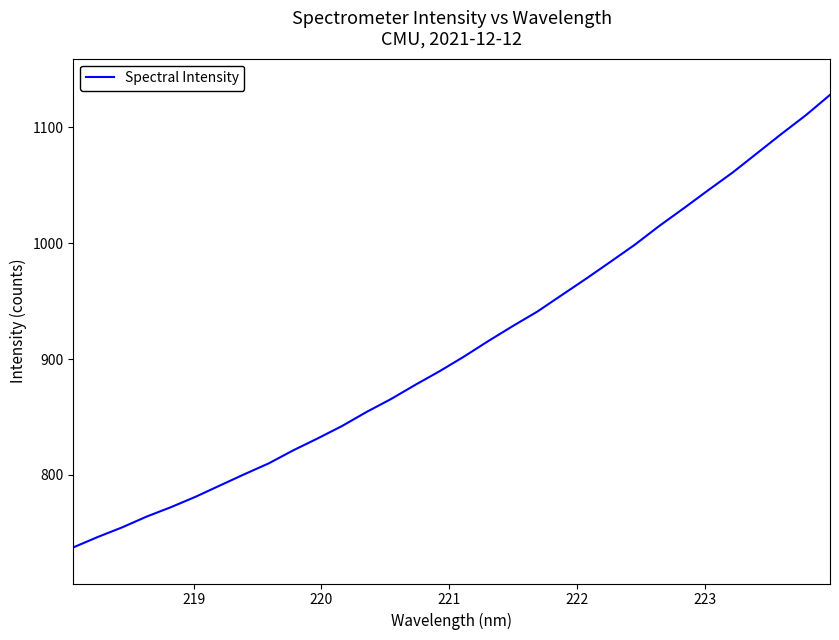

What is the difference between the maximum and second lowest values?

381.4